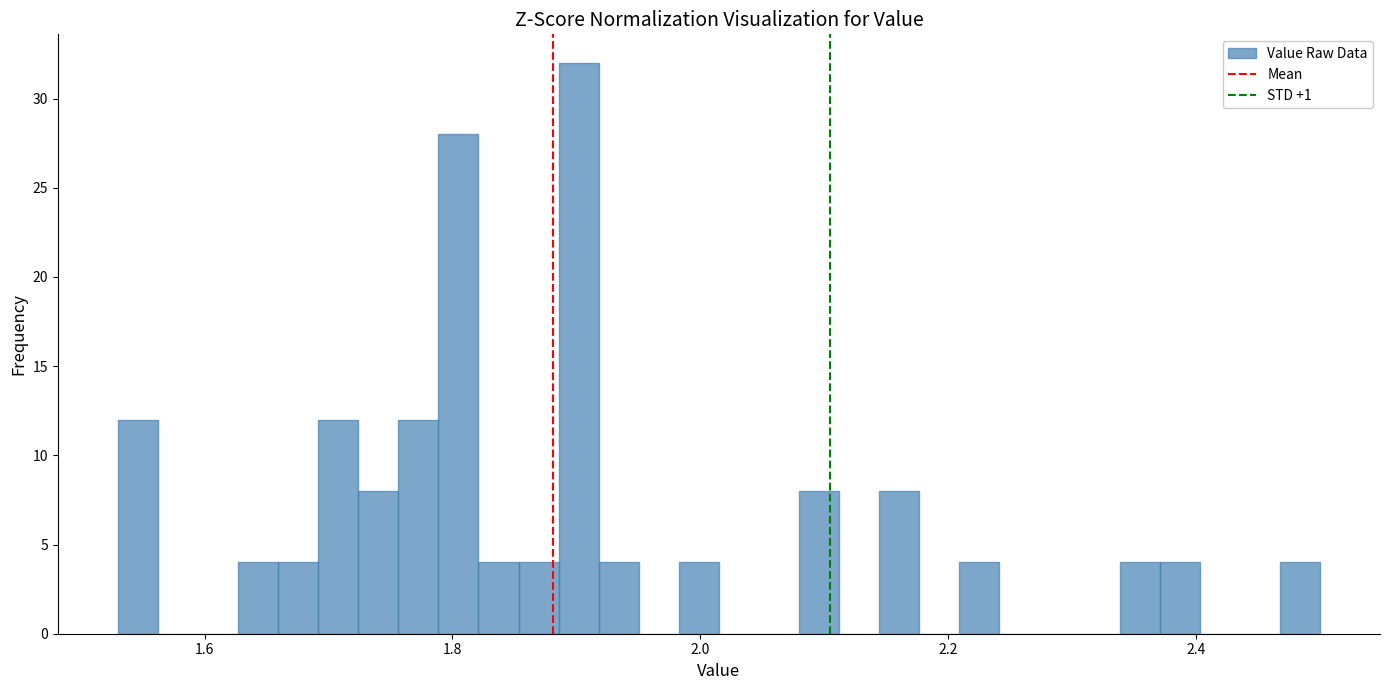

Around what value on the x-axis is the tallest bar? Give the approximate position of its centre, as read against the axis.

1.90